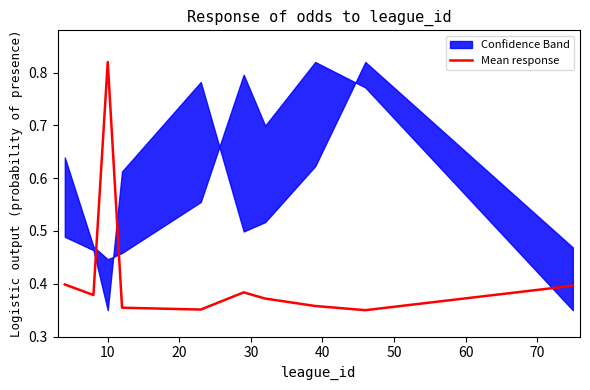

What is the maximum value shown in the chart?

0.8